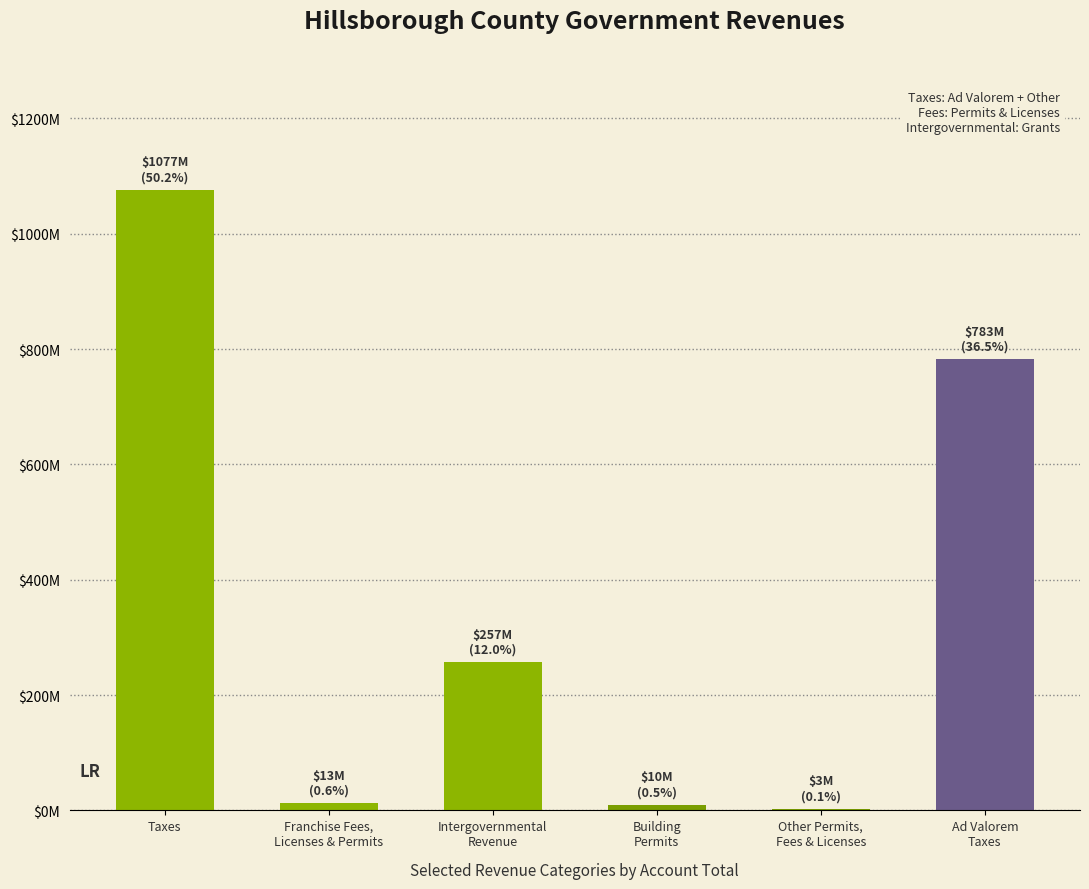

Does the chart contain any negative values?

No